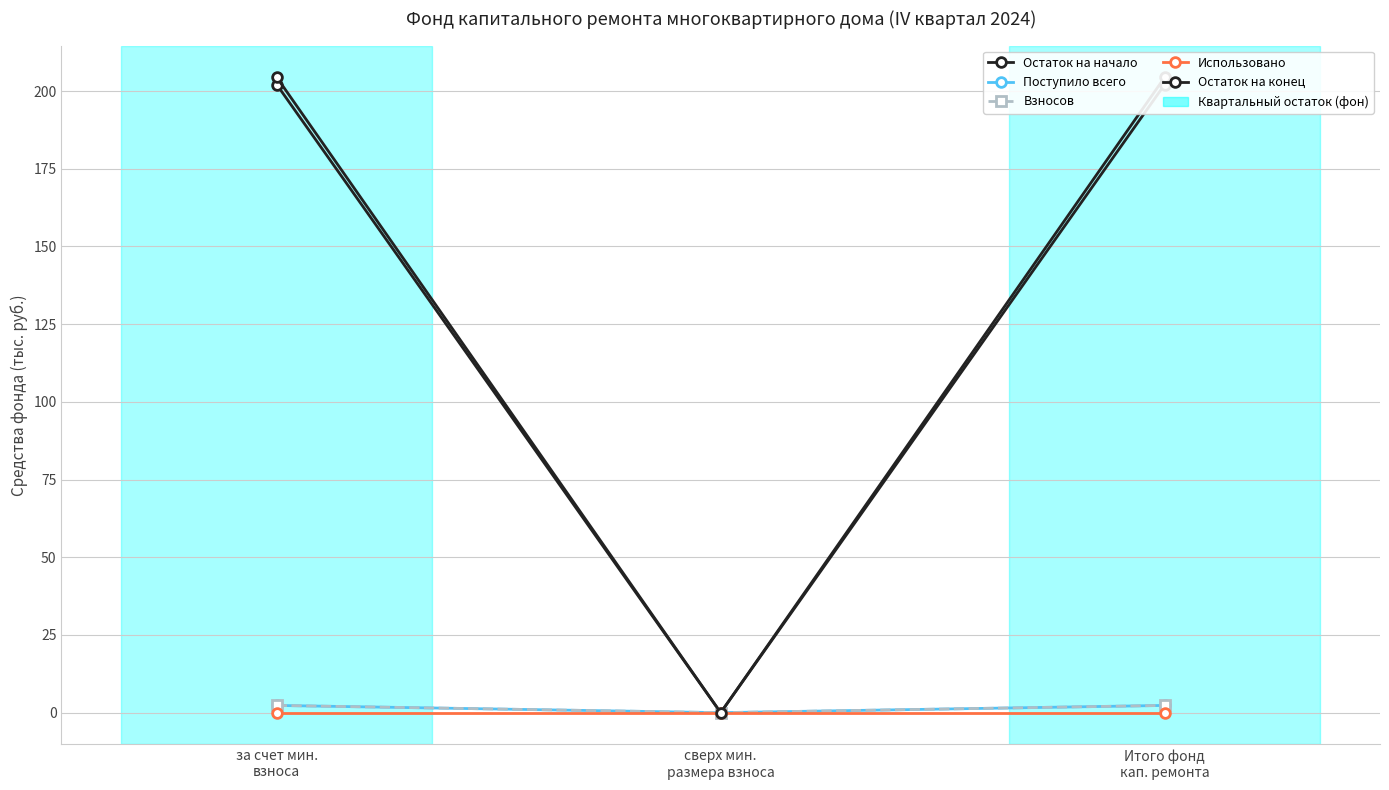

Reading left to right, transcribe all the data shown in this chart.

Остаток на начало: за счет мин.
взноса=202.1	сверх мин.
размера взноса=0.0	Итого фонд
кап. ремонта=202.1
Поступило всего: за счет мин.
взноса=2.3	сверх мин.
размера взноса=0.0	Итого фонд
кап. ремонта=2.3
Взносов: за счет мин.
взноса=2.3	сверх мин.
размера взноса=0.0	Итого фонд
кап. ремонта=2.3
Использовано: за счет мин.
взноса=0.0	сверх мин.
размера взноса=0.0	Итого фонд
кап. ремонта=0.0
Остаток на конец: за счет мин.
взноса=204.4	сверх мин.
размера взноса=0.0	Итого фонд
кап. ремонта=204.4